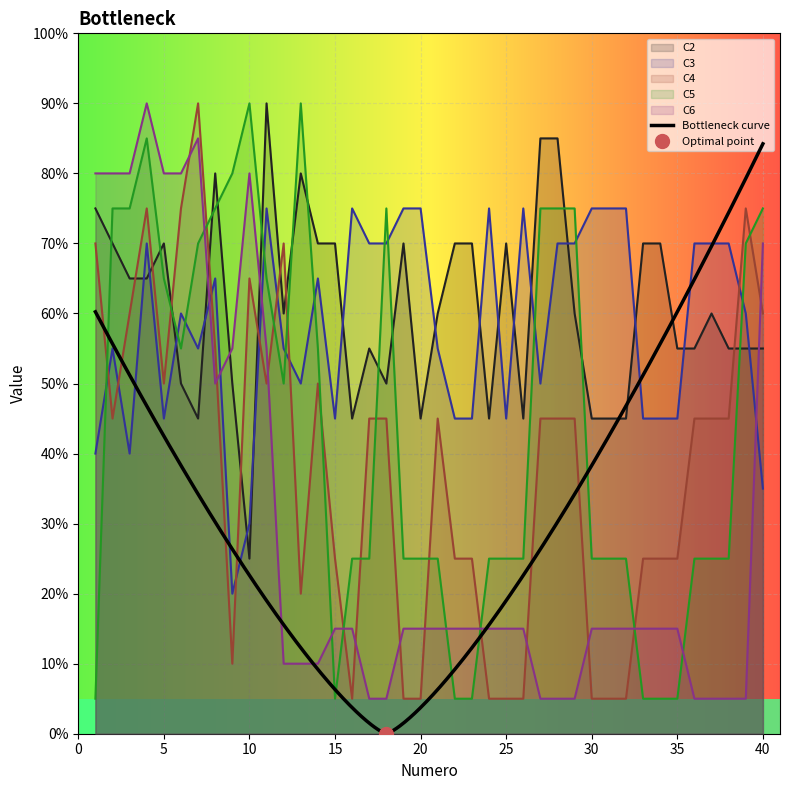

How many lines are shown in the chart?

5